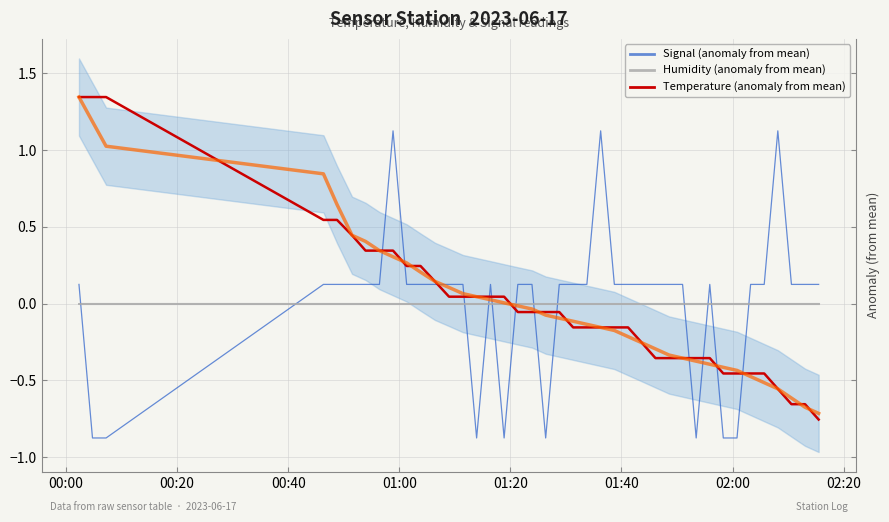

What is the highest value of the Signal (anomaly from mean) series?

1.1